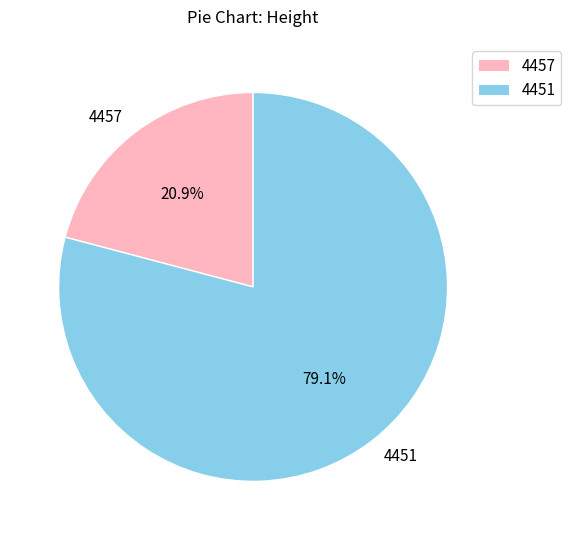

What percentage is NOT represented by 4451?

20.9%